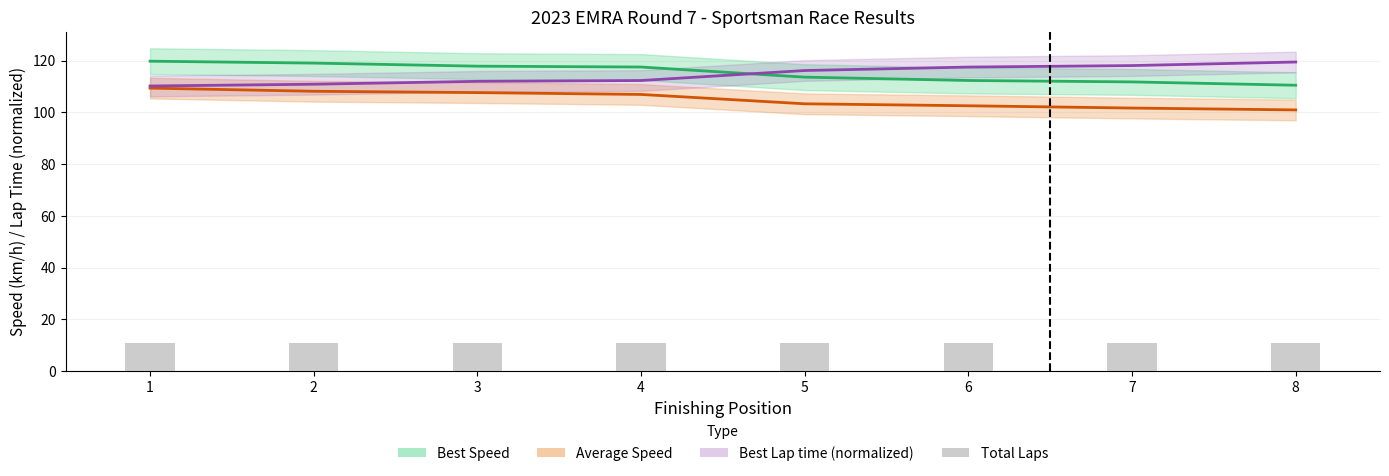

Which series changed the most between 4 and 8?

Best Lap time (normalized)